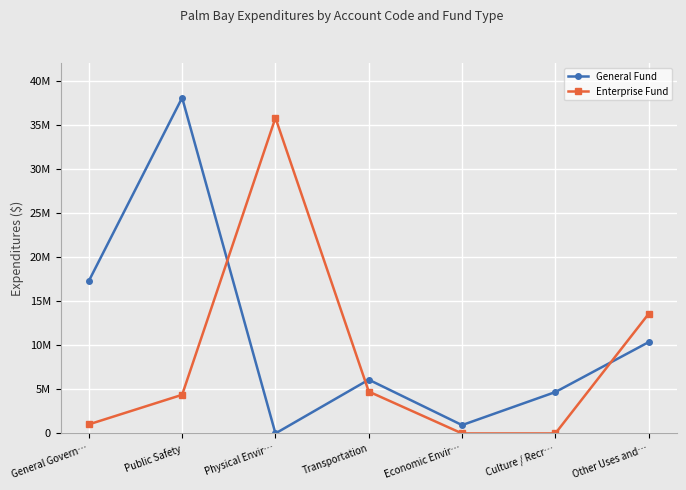

What is the sum of all General Fund values?

77433296